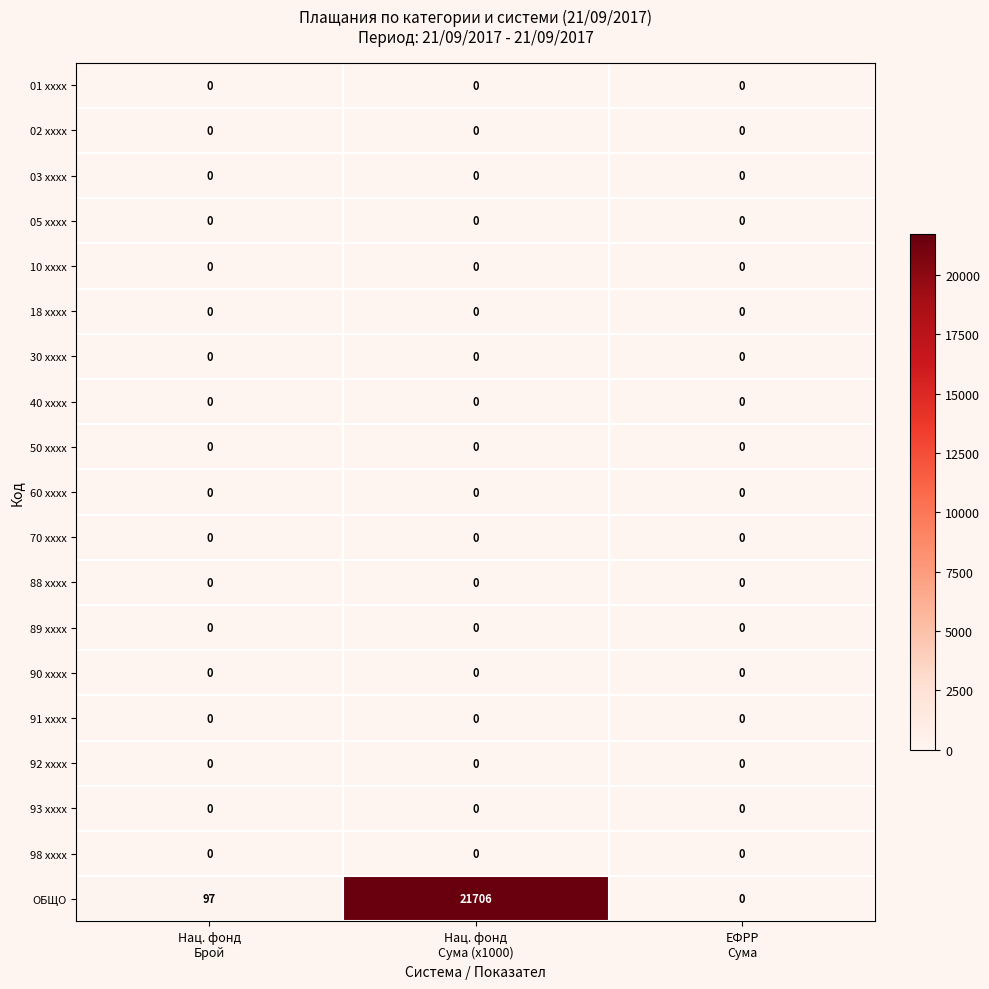

Which series has the largest total across all categories?

ОБЩО